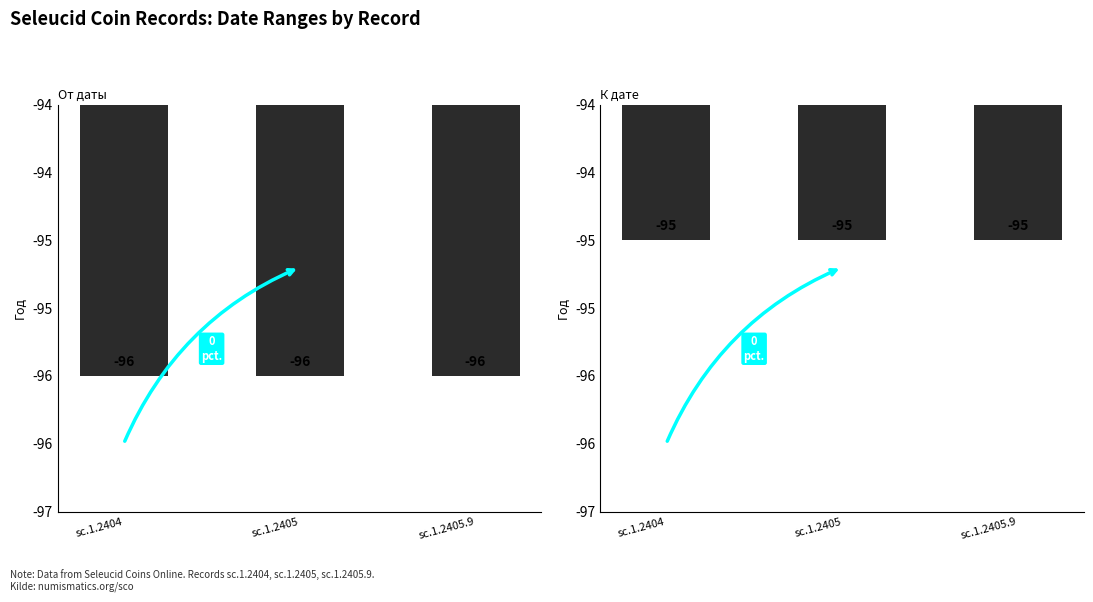

Are the bars horizontal?

No